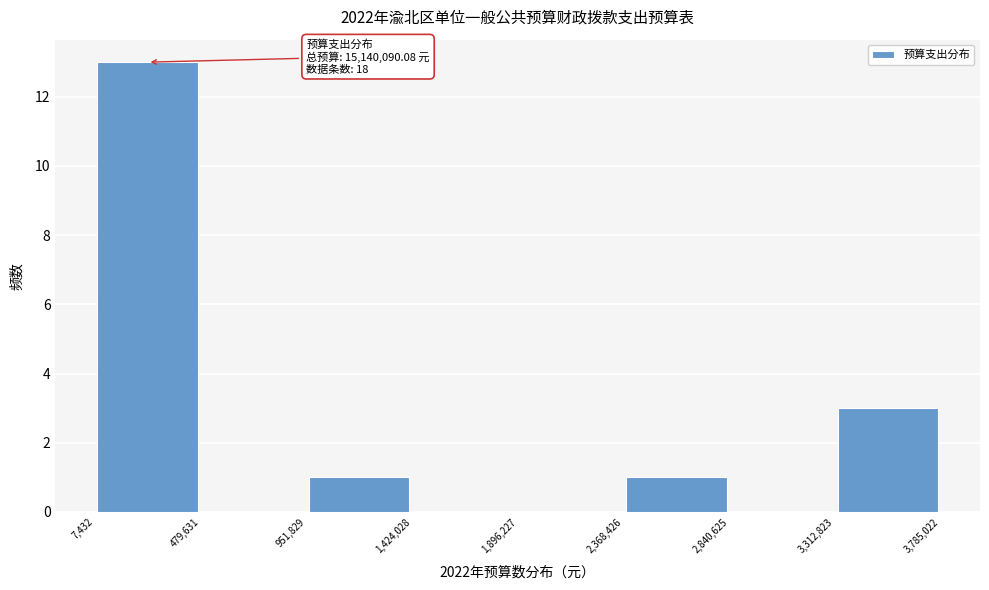

Which range on the x-axis has the tallest bar?

7,432 to 479,631